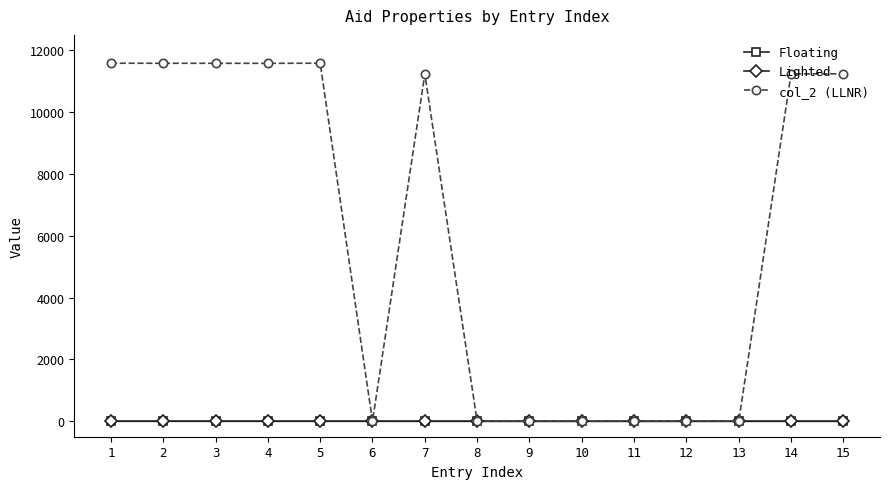

What is the greatest value displayed?

11584